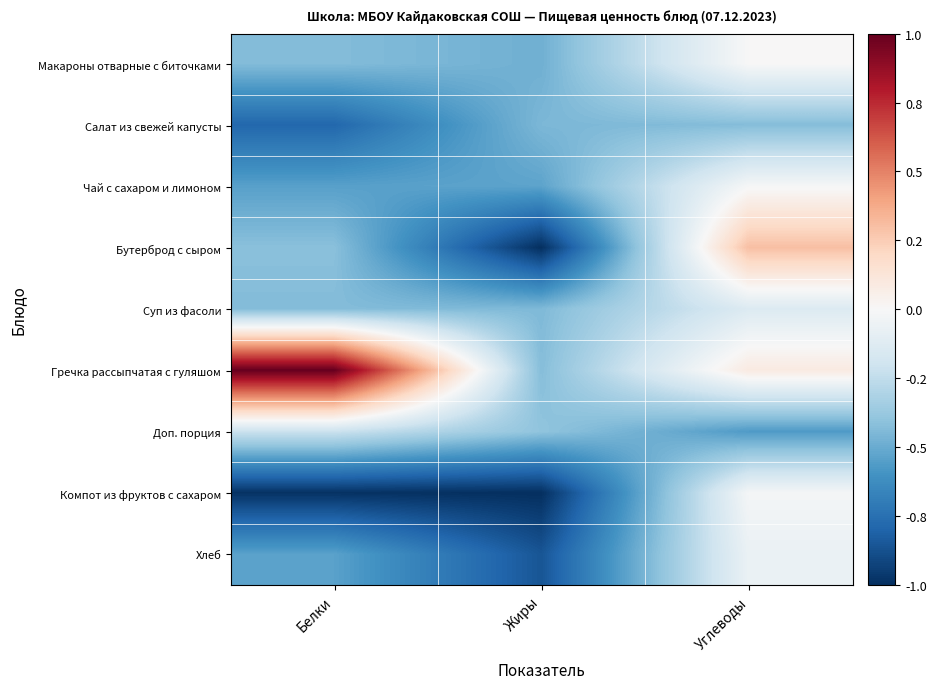

Reading left to right, extract all data points from this chart.

Макароны отварные с биточками: Белки=-0.4	Жиры=-0.5	Углеводы=0.0
Салат из свежей капусты: Белки=-0.8	Жиры=-0.5	Углеводы=-0.4
Чай с сахаром и лимоном: Белки=-0.5	Жиры=-0.5	Углеводы=-0.0
Бутерброд с сыром: Белки=-0.4	Жиры=-1.0	Углеводы=0.3
Суп из фасоли: Белки=-0.4	Жиры=-0.4	Углеводы=-0.1
Гречка рассыпчатая с гуляшом: Белки=1.0	Жиры=-0.4	Углеводы=0.1
Доп. порция: Белки=-0.2	Жиры=-0.4	Углеводы=-0.6
Компот из фруктов с сахаром: Белки=-1.0	Жиры=-1.0	Углеводы=-0.0
Хлеб: Белки=-0.5	Жиры=-0.9	Углеводы=-0.1